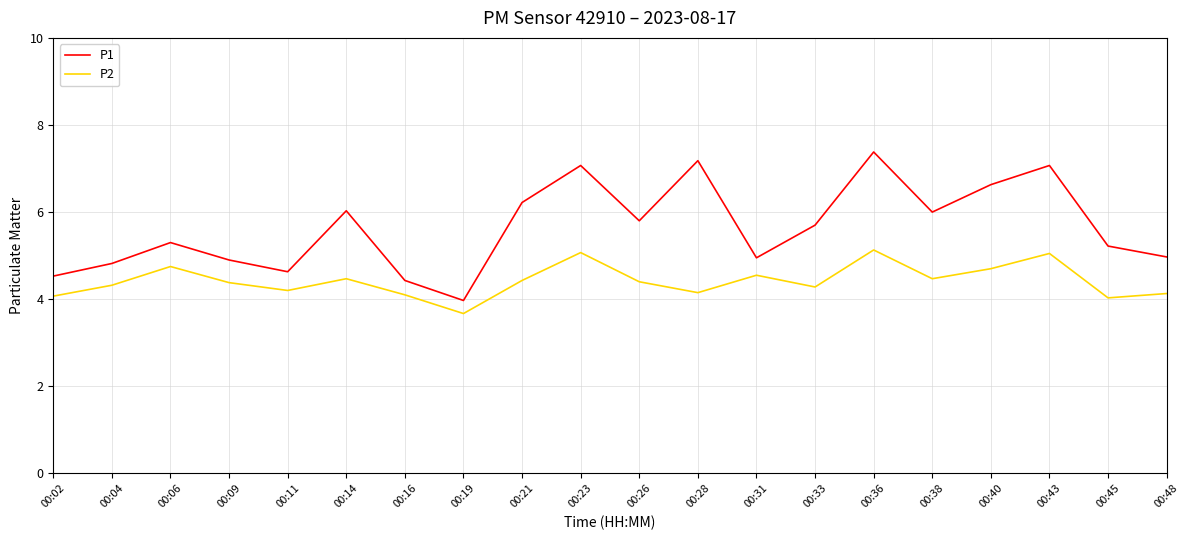

What is the total value across all series at 00:48?

9.1